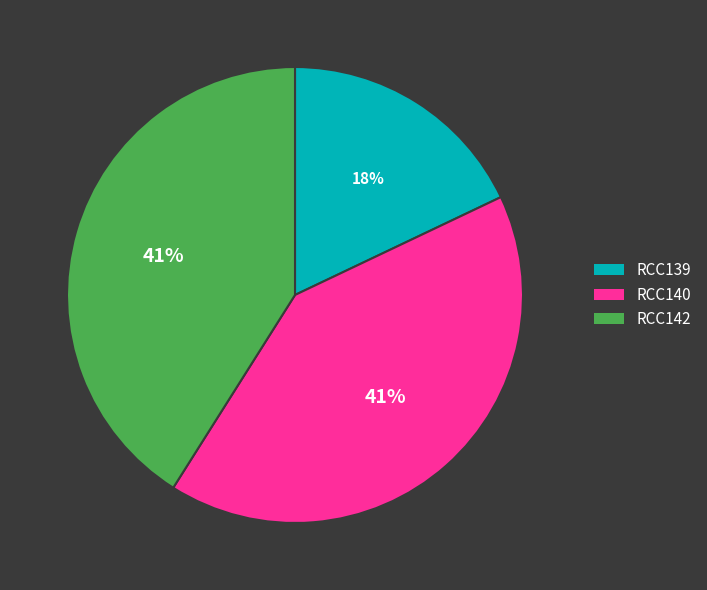

Which has a higher value, RCC140 or RCC139?

RCC140